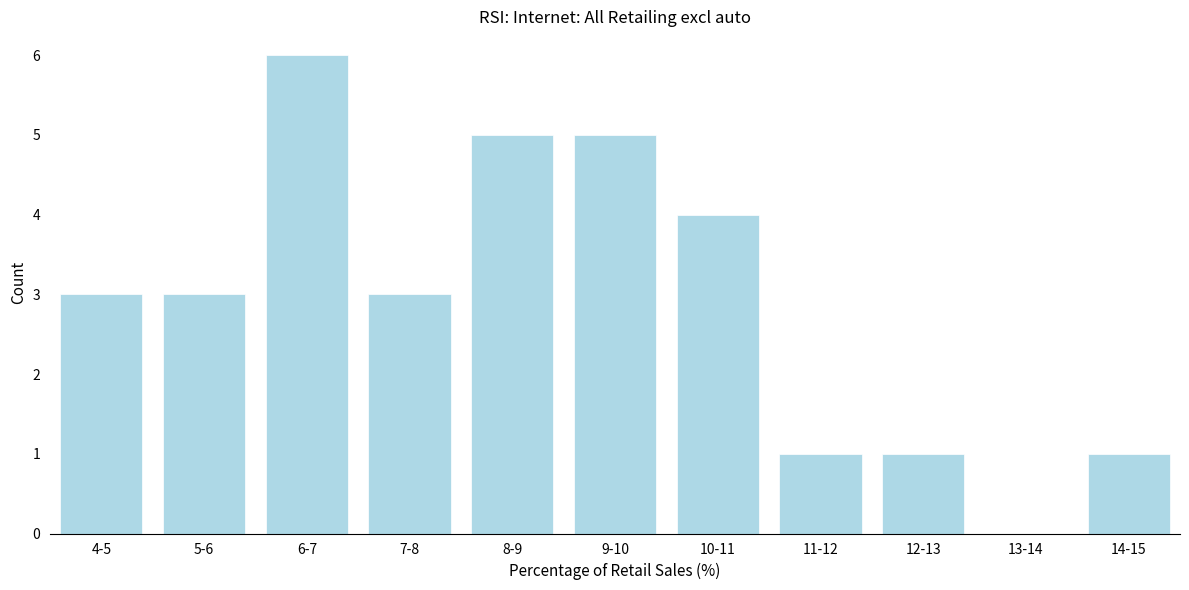

Reading left to right, list all the values displayed in this chart.

4-5=3	5-6=3	6-7=6	7-8=3	8-9=5	9-10=5	10-11=4	11-12=1	12-13=1	13-14=0	14-15=1